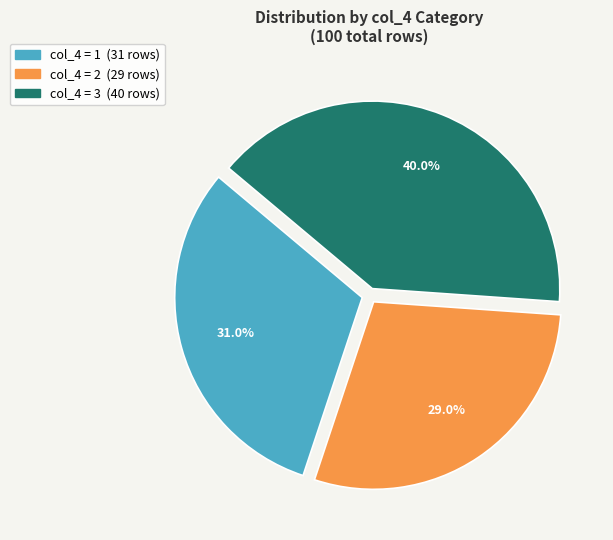

Does any single category account for the majority?

No